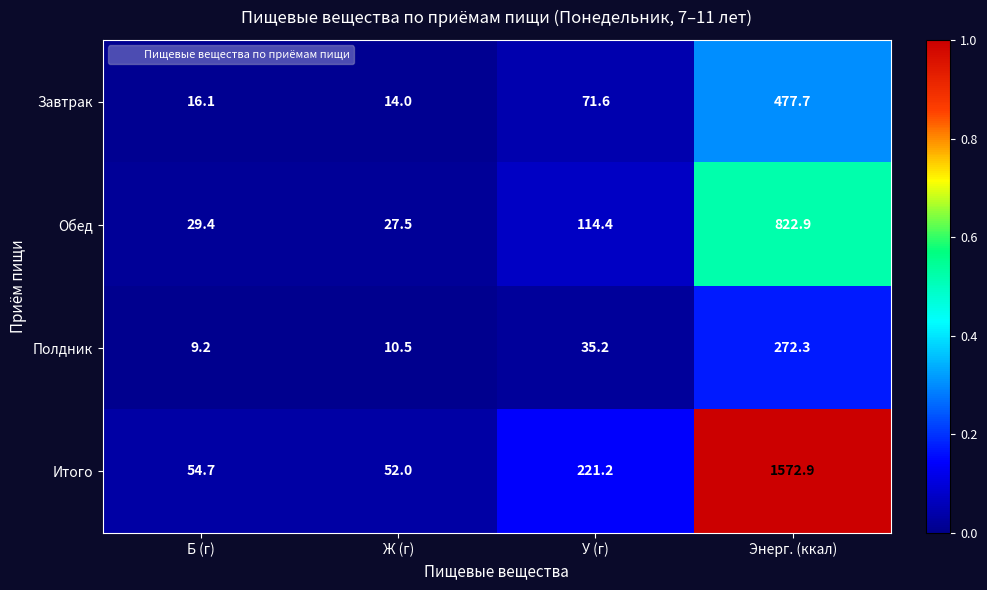

Which label corresponds to the smallest value in the chart?

Б (г)